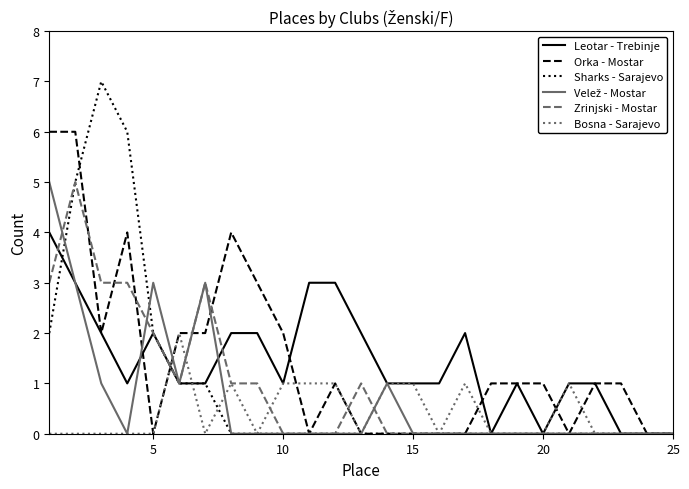

Which series has the widest spread of values?

Sharks - Sarajevo